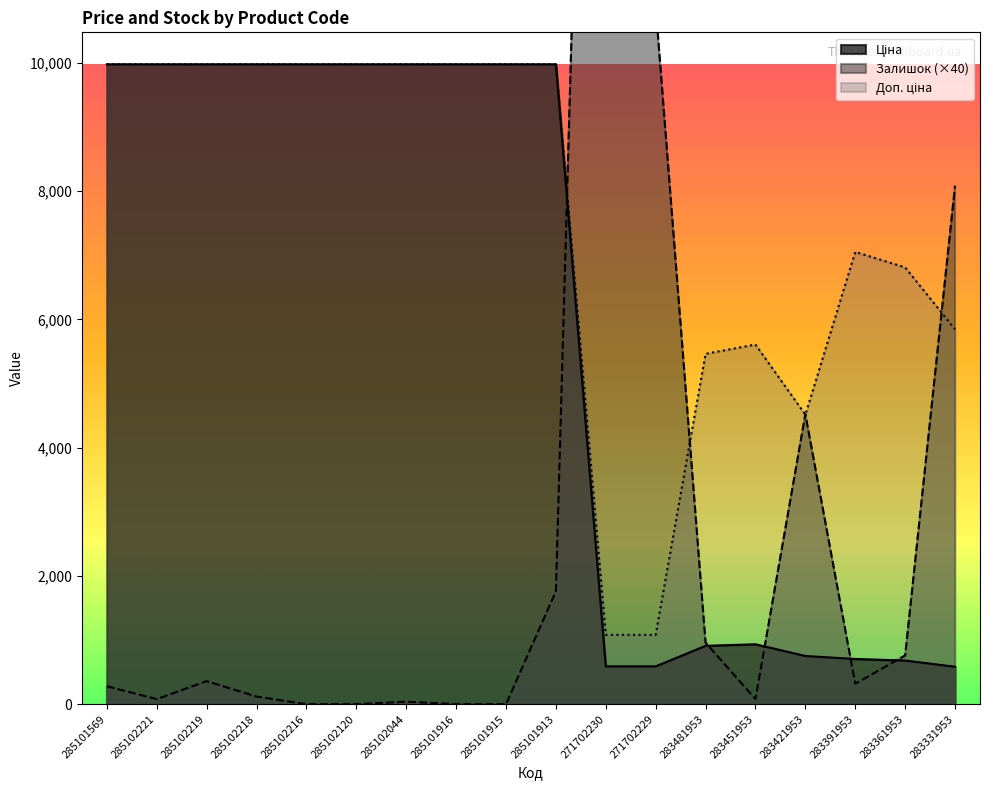

What value does the Залишок series have at 283361953?

760.0